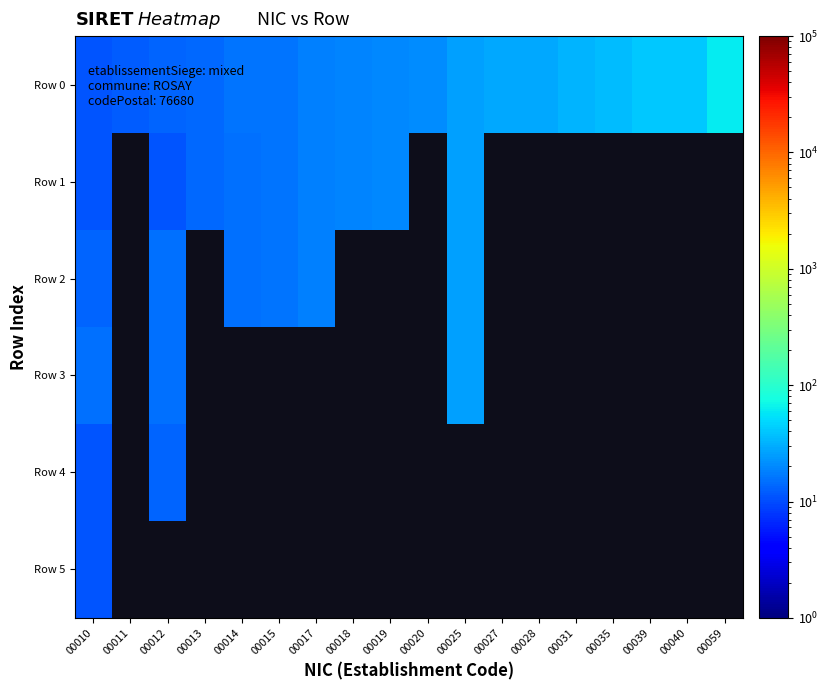

At which category does the chart reach its minimum across all series?

00010